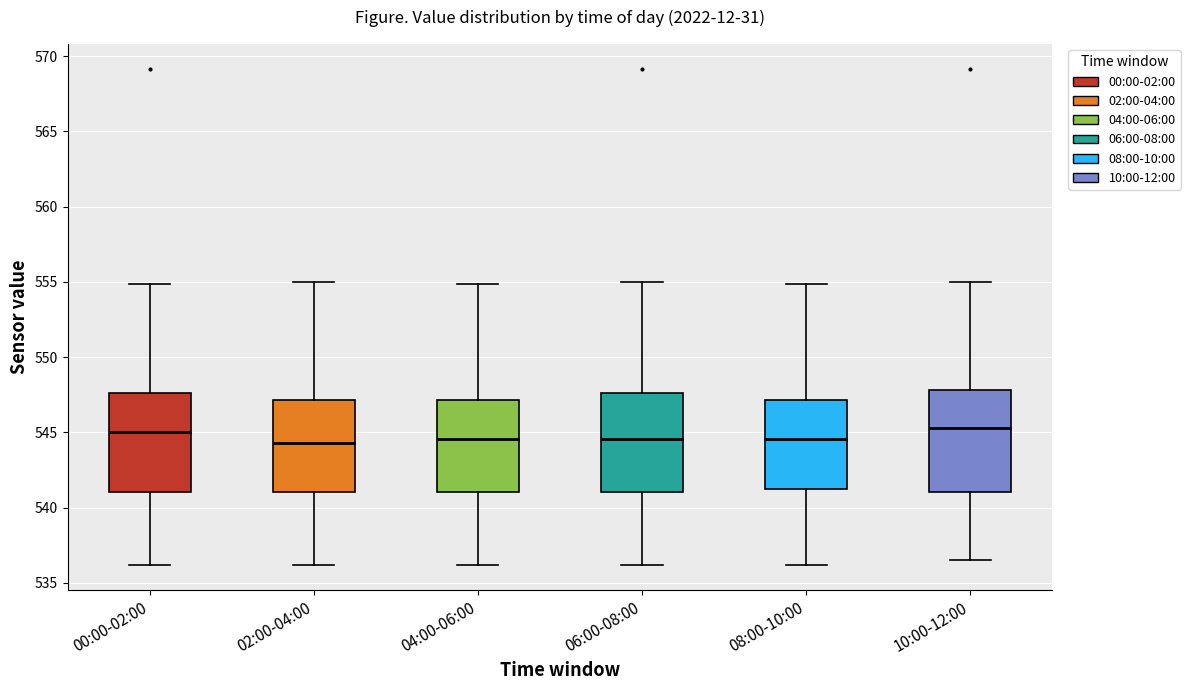

Reading left to right, transcribe this box plot: for each box, give where its median line is, the range the box spans, and where its two whiskers end, as read against the y-axis. The values are not printed on the chart, so give them approximately, as read against the axis.

00:00-02:00: median 545.0, box 541.0 to 547.5, whiskers 536.0 to 555.0
02:00-04:00: median 544.5, box 541.0 to 547.0, whiskers 536.0 to 555.0
04:00-06:00: median 544.5, box 541.0 to 547.0, whiskers 536.0 to 555.0
06:00-08:00: median 544.5, box 541.0 to 547.5, whiskers 536.0 to 555.0
08:00-10:00: median 544.5, box 541.0 to 547.0, whiskers 536.0 to 555.0
10:00-12:00: median 545.5, box 541.0 to 548.0, whiskers 536.5 to 555.0